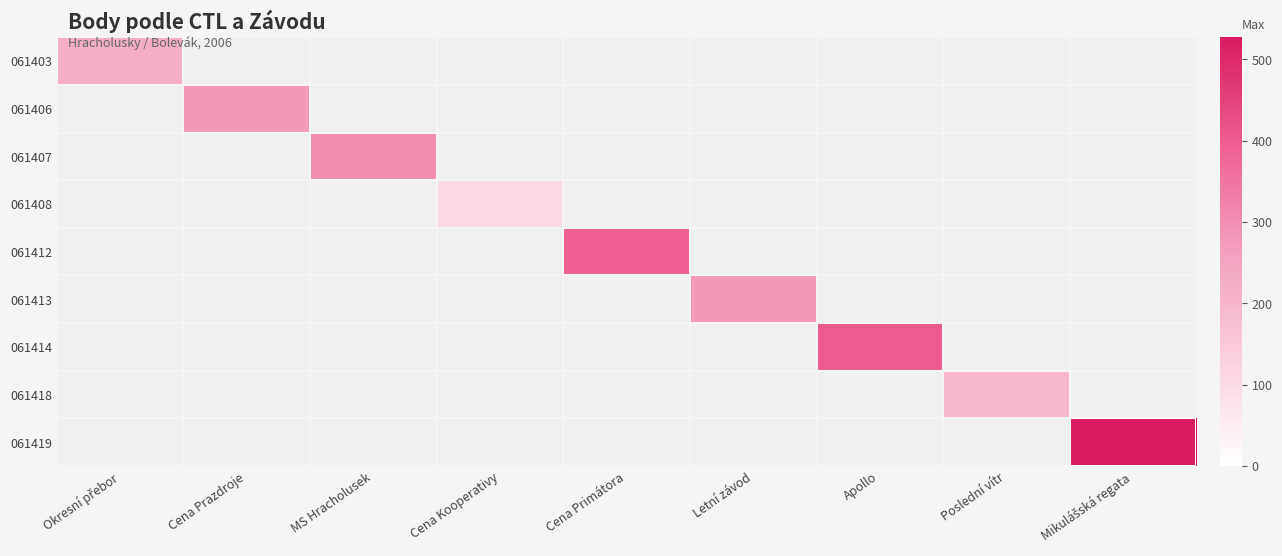

Which series has the largest range (max minus min)?

061403